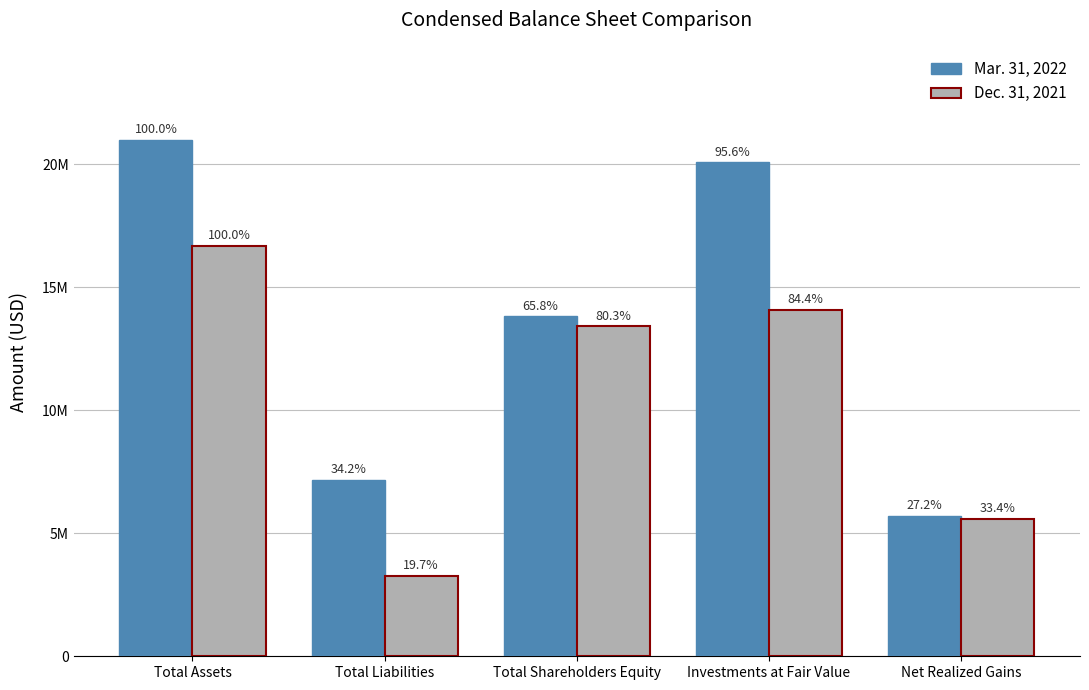

Does the chart contain stacked bars?

No